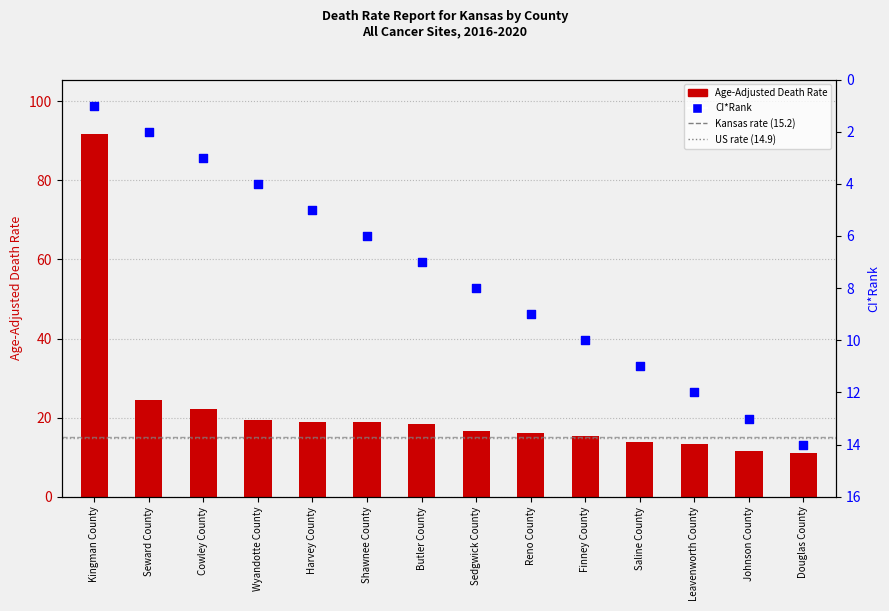

At which category is the sum across all series the highest?

Kingman County